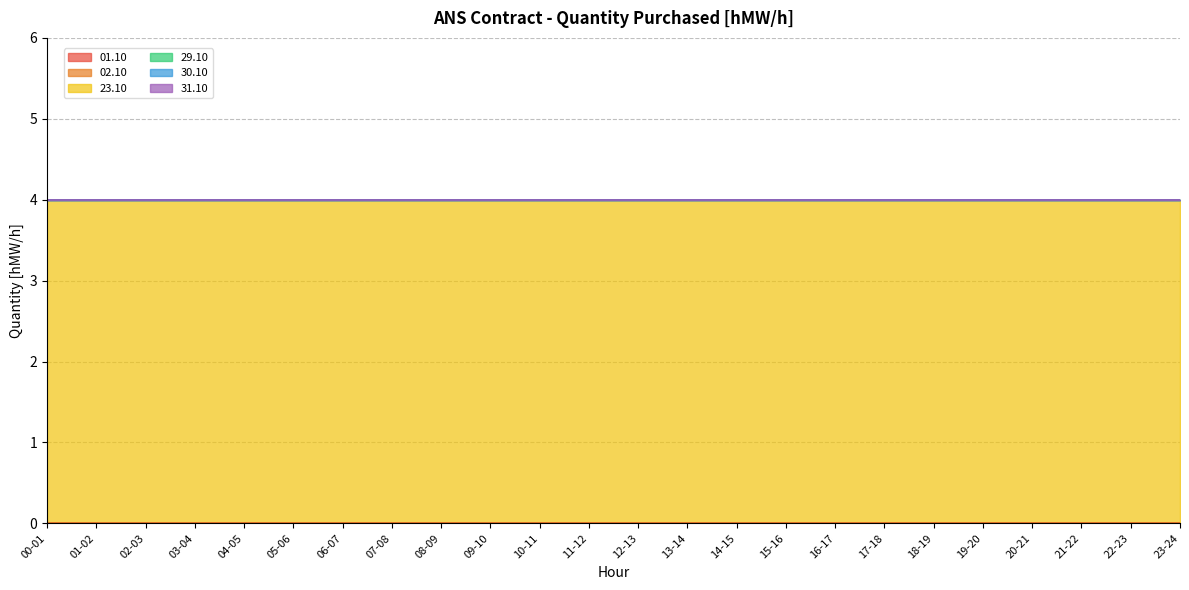

True or false: 31.10 and 01.10 cross at least once.

False